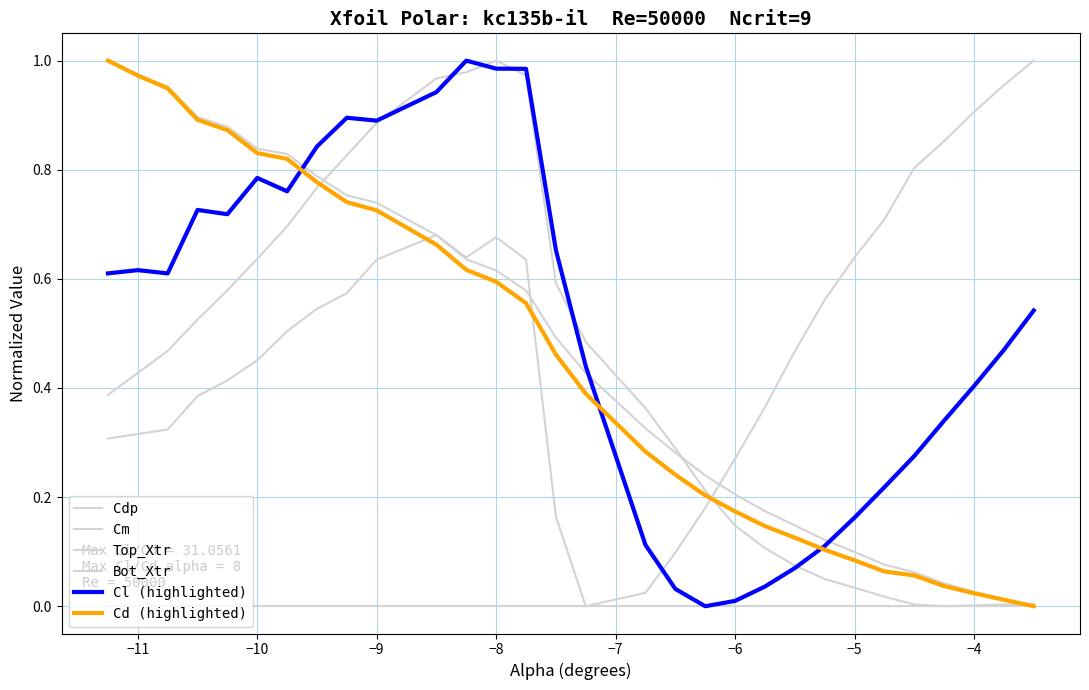

How many lines are shown in the chart?

6